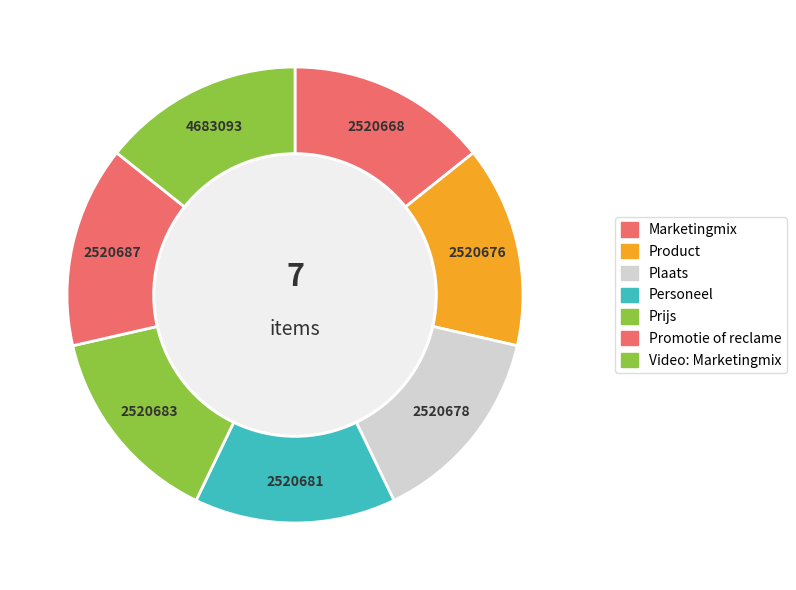

How many slices are in this pie chart?

7